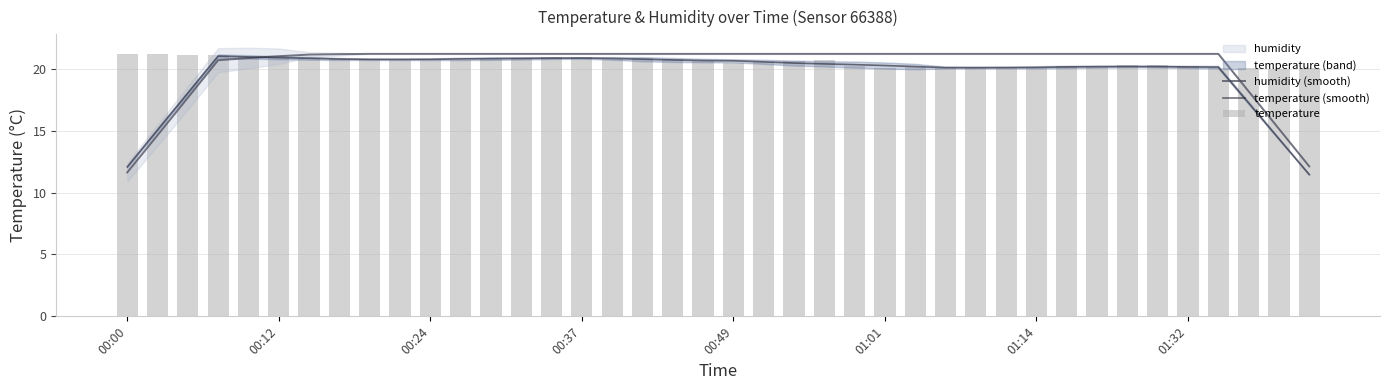

Which series has the largest range (max minus min)?

humidity (smooth)